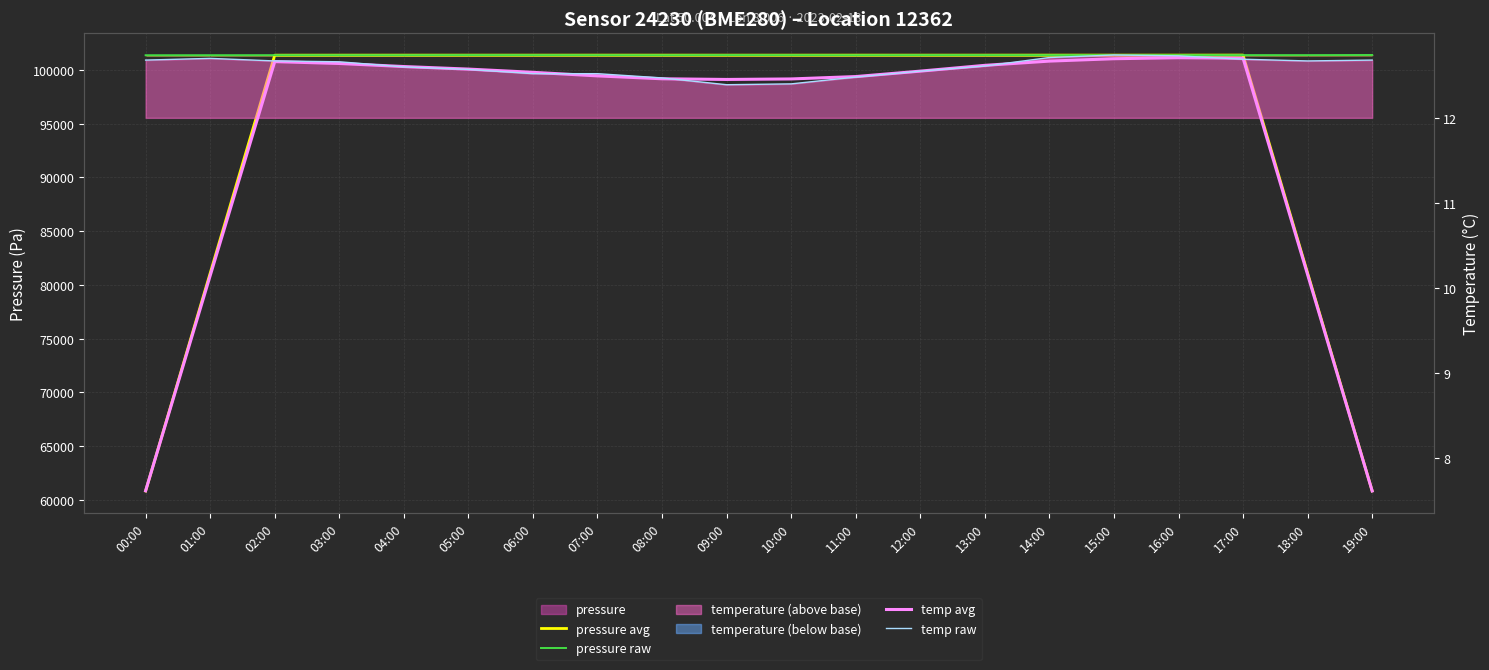

Between 04:00 and 17:00, which series saw the biggest shift?

pressure raw